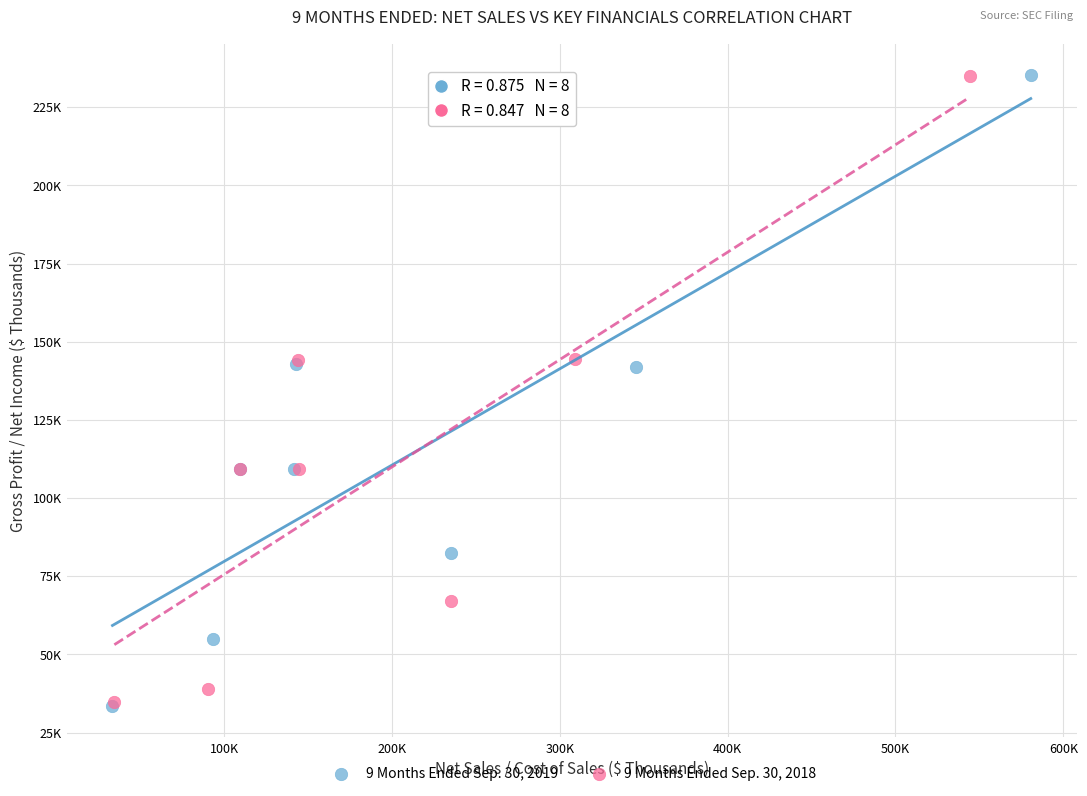

Which series has the widest spread of Y values?

9 Months Ended Sep. 30, 2019